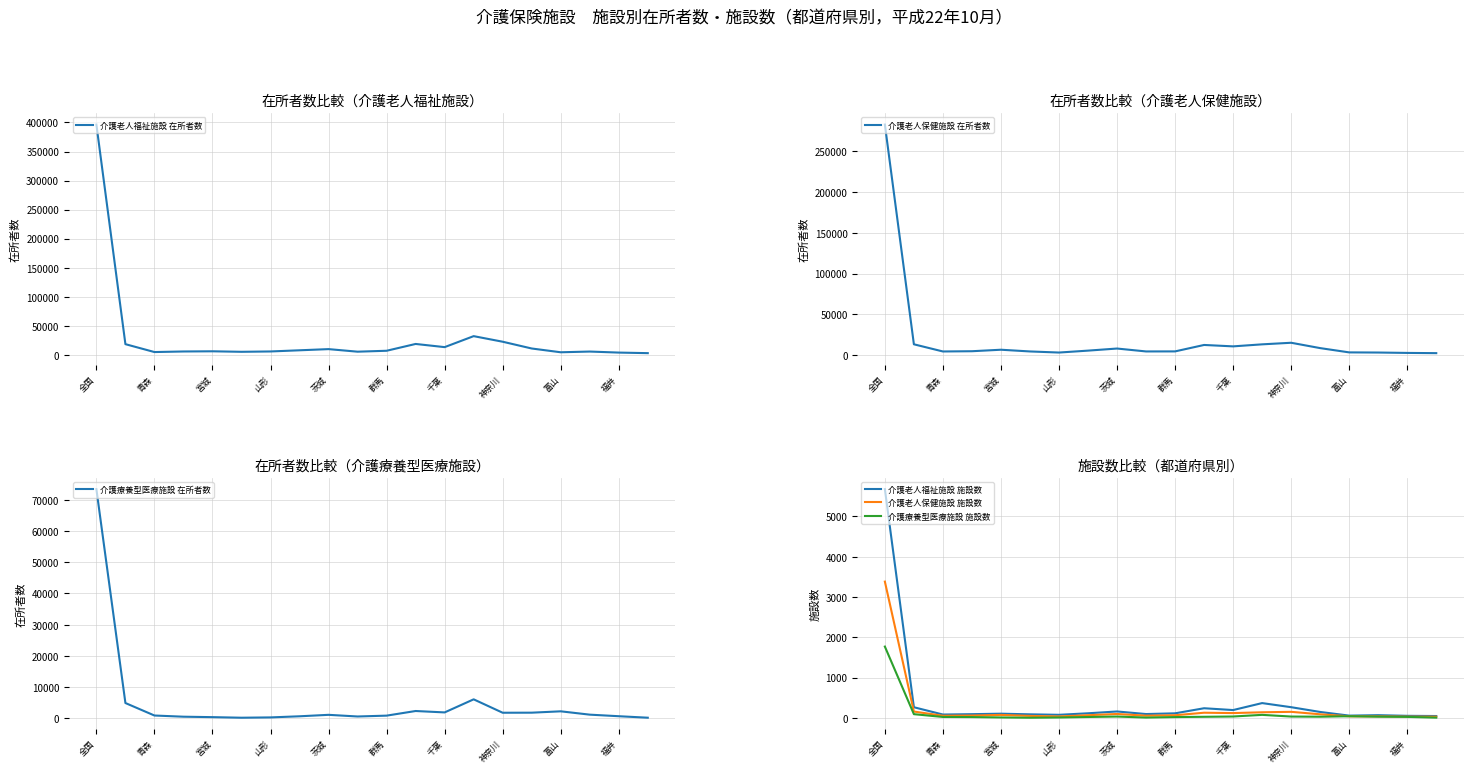

Which series has the widest spread of values?

介護老人福祉施設 在所者数